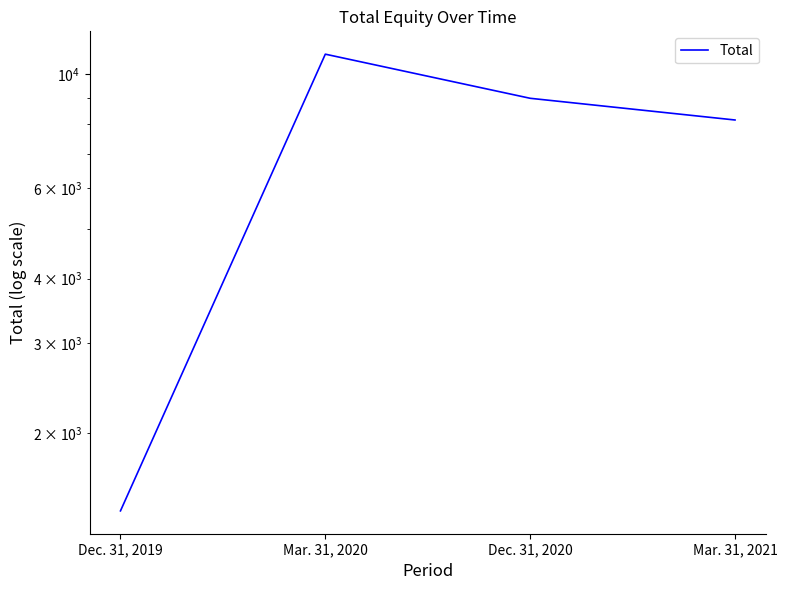

At which label does the data first exceed 8982?

Mar. 31, 2020